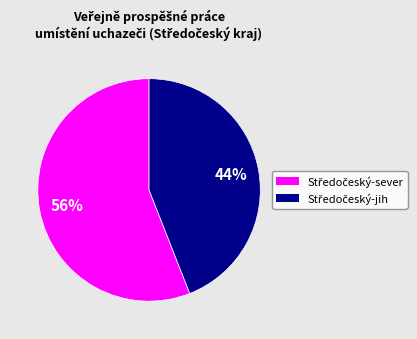

To the nearest percent, what is the average slice percentage?

50%